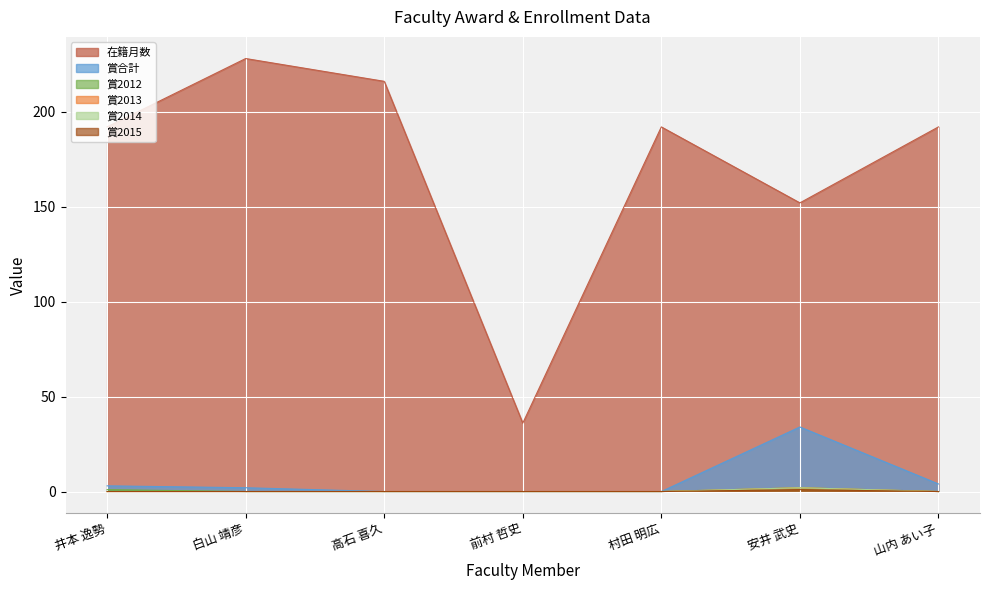

Reading right to left, extract all data points from this chart.

在籍月数: 山内 あい子=192	安井 武史=152	村田 明広=192	前村 哲史=36	高石 喜久=216	白山 靖彦=228	井本 逸勢=192
賞合計: 山内 あい子=4	安井 武史=34	村田 明広=0	前村 哲史=0	高石 喜久=0	白山 靖彦=2	井本 逸勢=3
賞2013: 山内 あい子=0	安井 武史=2	村田 明広=0	前村 哲史=0	高石 喜久=0	白山 靖彦=0	井本 逸勢=0
賞2014: 山内 あい子=0	安井 武史=2	村田 明広=0	前村 哲史=0	高石 喜久=0	白山 靖彦=0	井本 逸勢=0
賞2015: 山内 あい子=0	安井 武史=1	村田 明広=0	前村 哲史=0	高石 喜久=0	白山 靖彦=0	井本 逸勢=0
賞2012: 山内 あい子=0	安井 武史=2	村田 明広=0	前村 哲史=0	高石 喜久=0	白山 靖彦=0	井本 逸勢=1